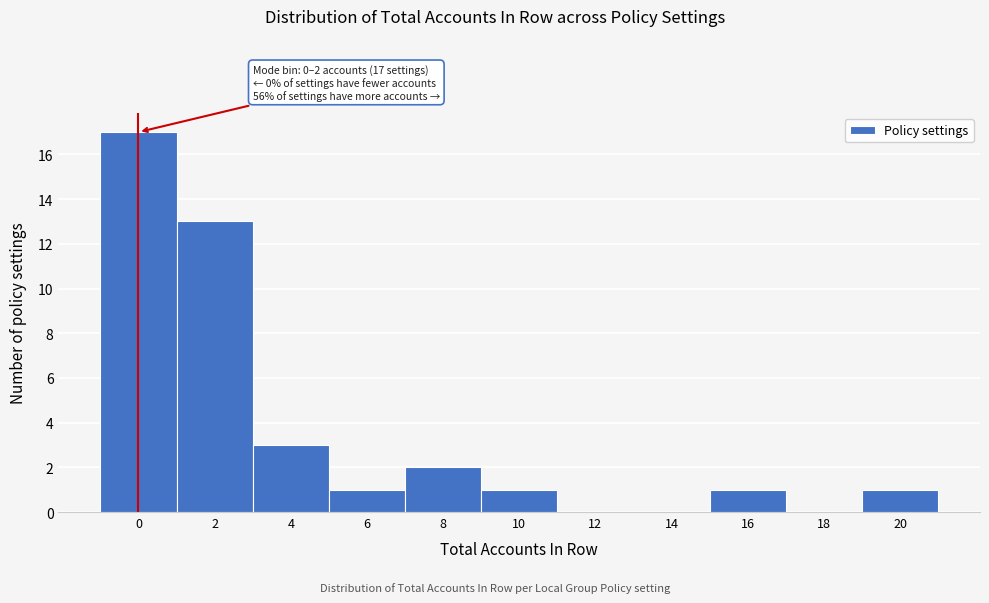

Reading left to right, extract all data points from this chart.

0=17	2=13	4=3	6=1	8=2	10=1	12=0	14=0	16=1	18=0	20=1